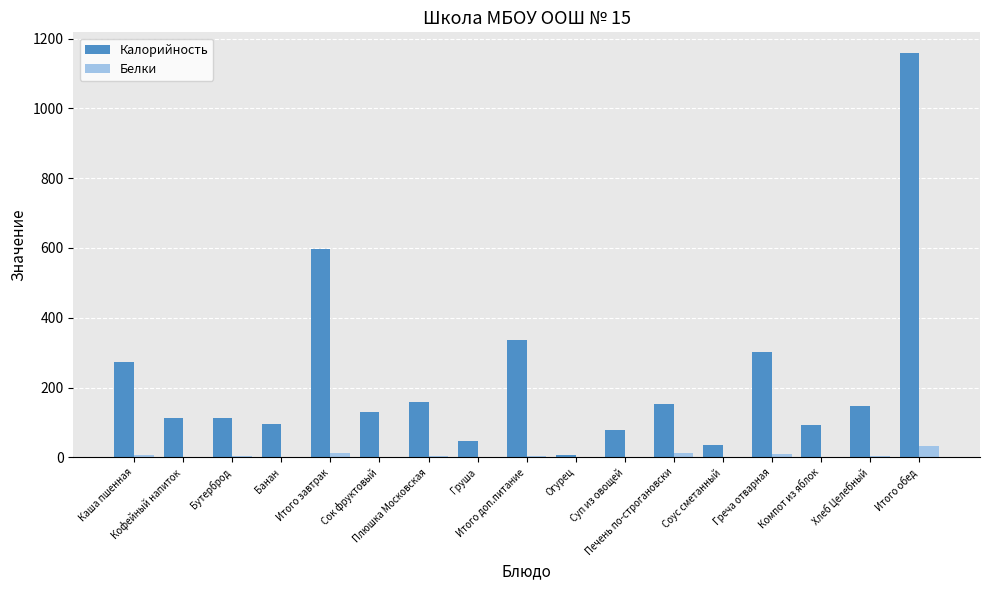

What is the sum of all Калорийность values?

3849.5